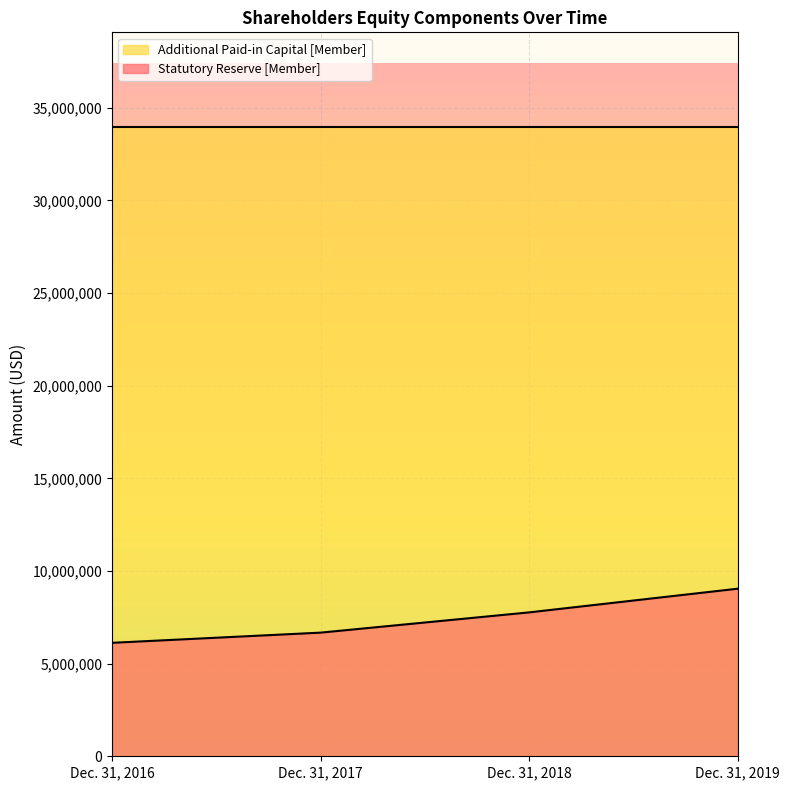

Which label corresponds to the smallest value in the chart?

Dec. 31, 2016